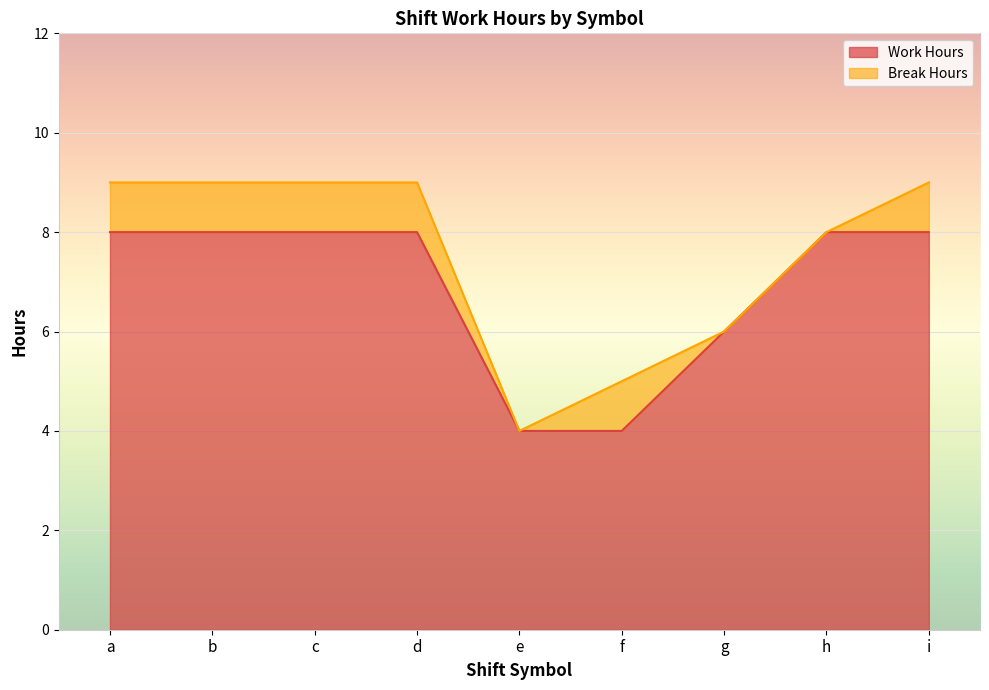

Where does the Work Hours series first go above 7?

a